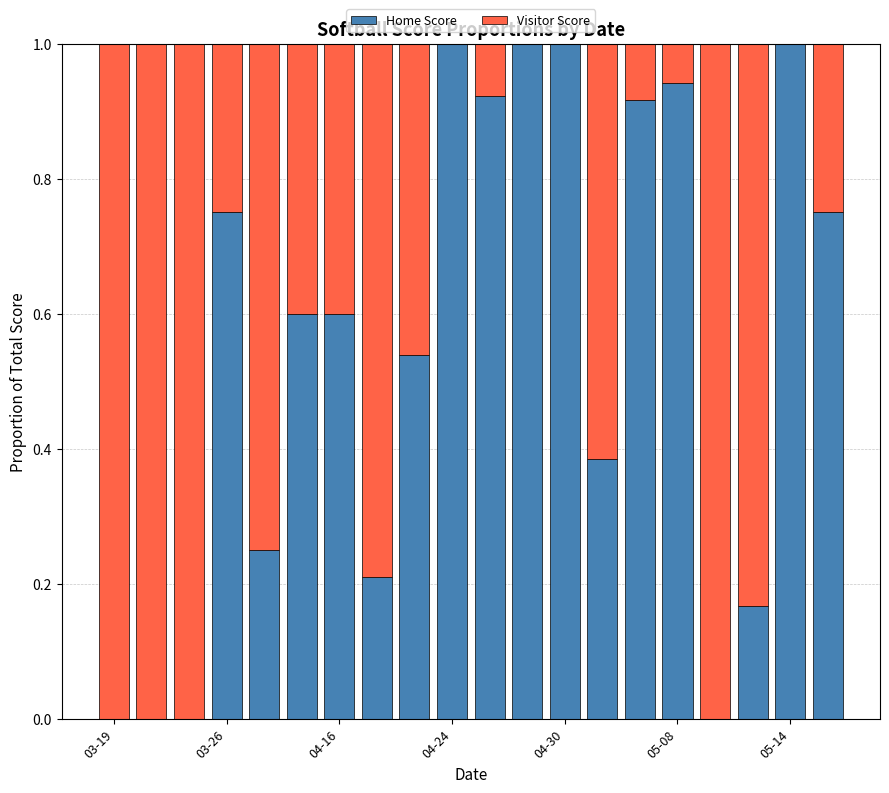

Which series has the largest total across all categories?

Home Score